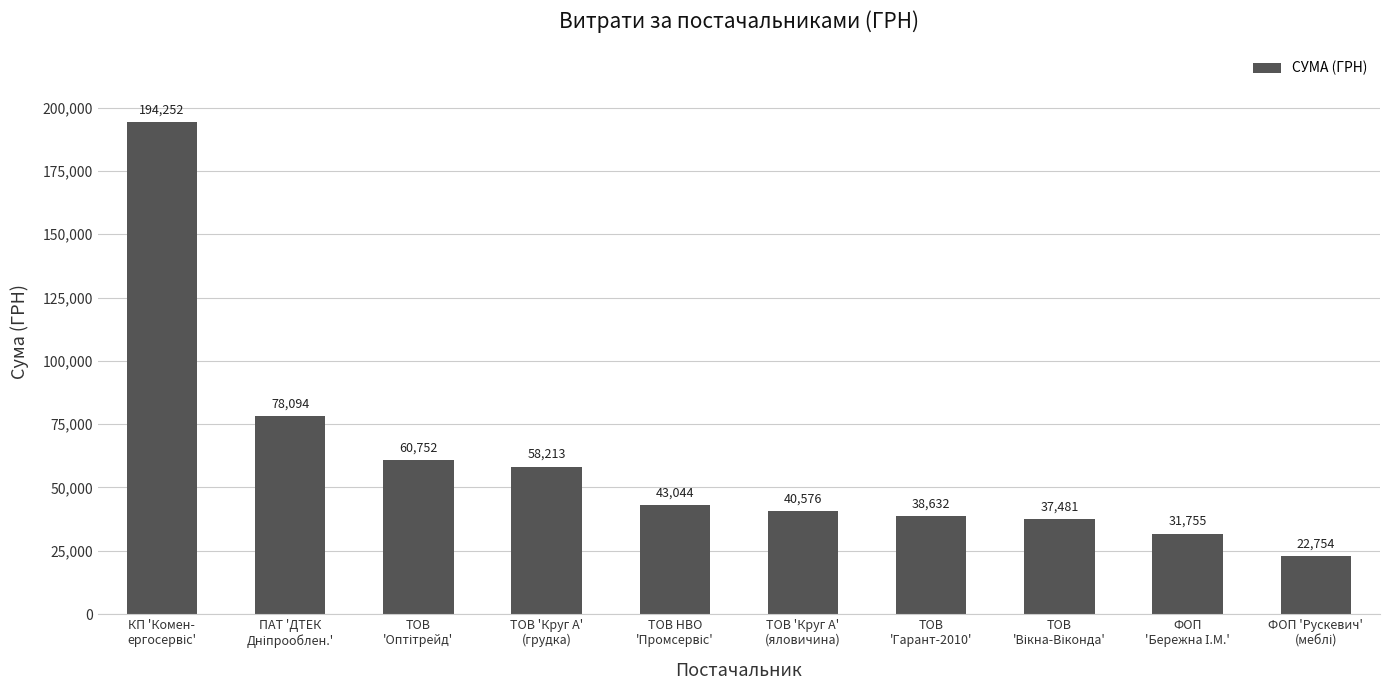

What is the maximum value shown in the chart?

194251.9